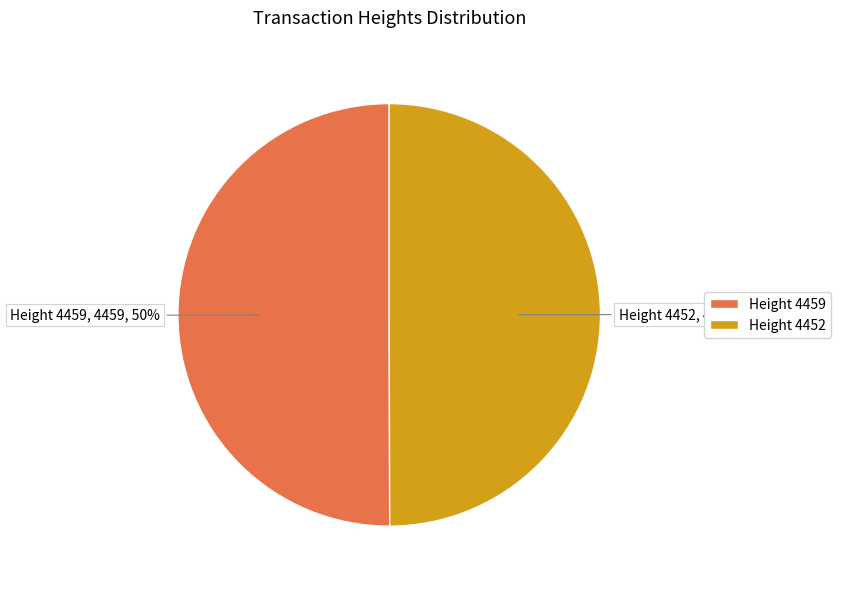

Combined, do Height 4459 and Height 4452 account for over 50%?

Yes